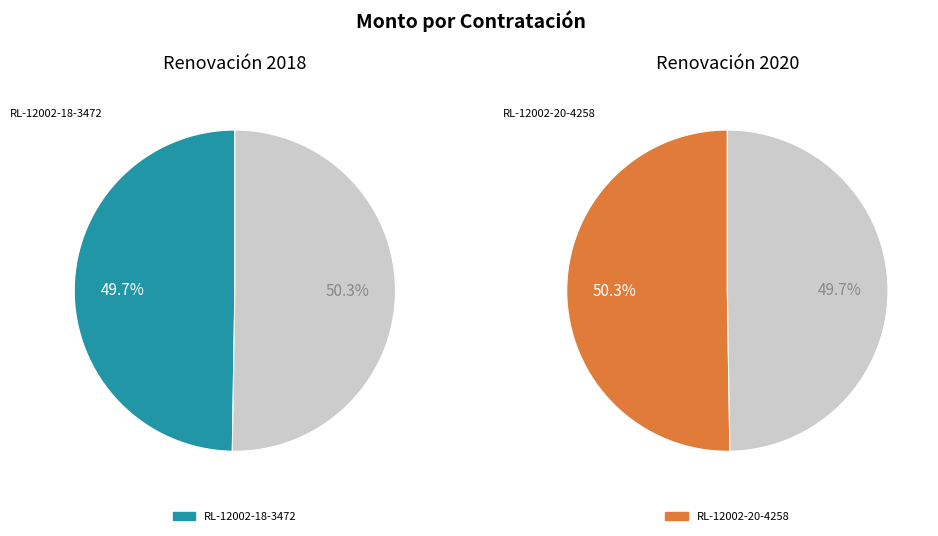

Between RL-12002-20-4258 and RL-12002-18-3472, which is larger?

RL-12002-20-4258